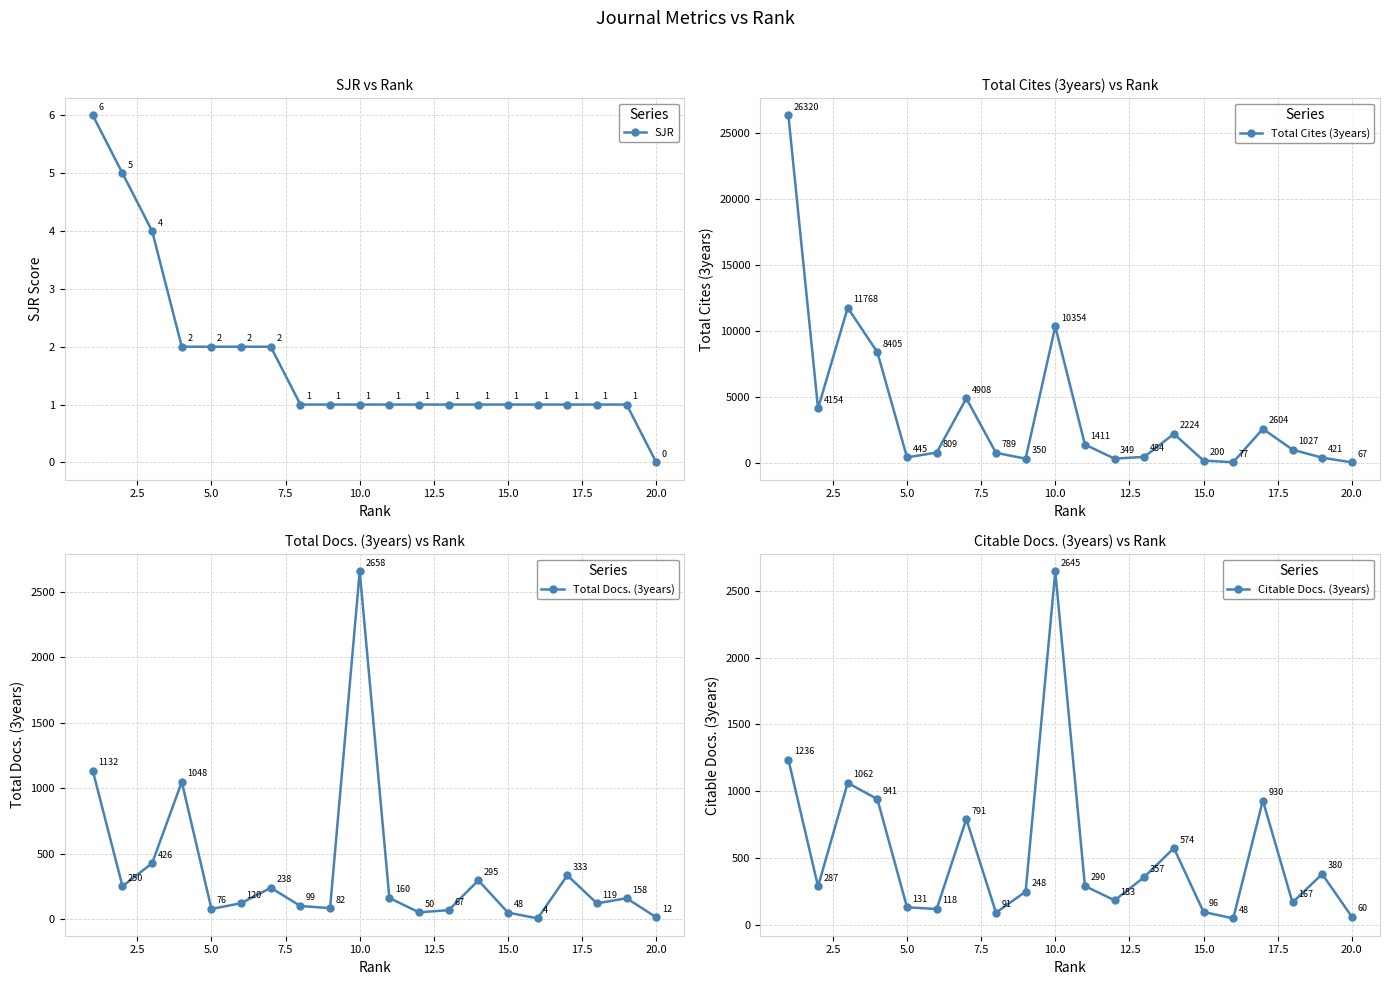

What is the difference between the second highest and second lowest values in the Total Docs. (3years) series?

1120